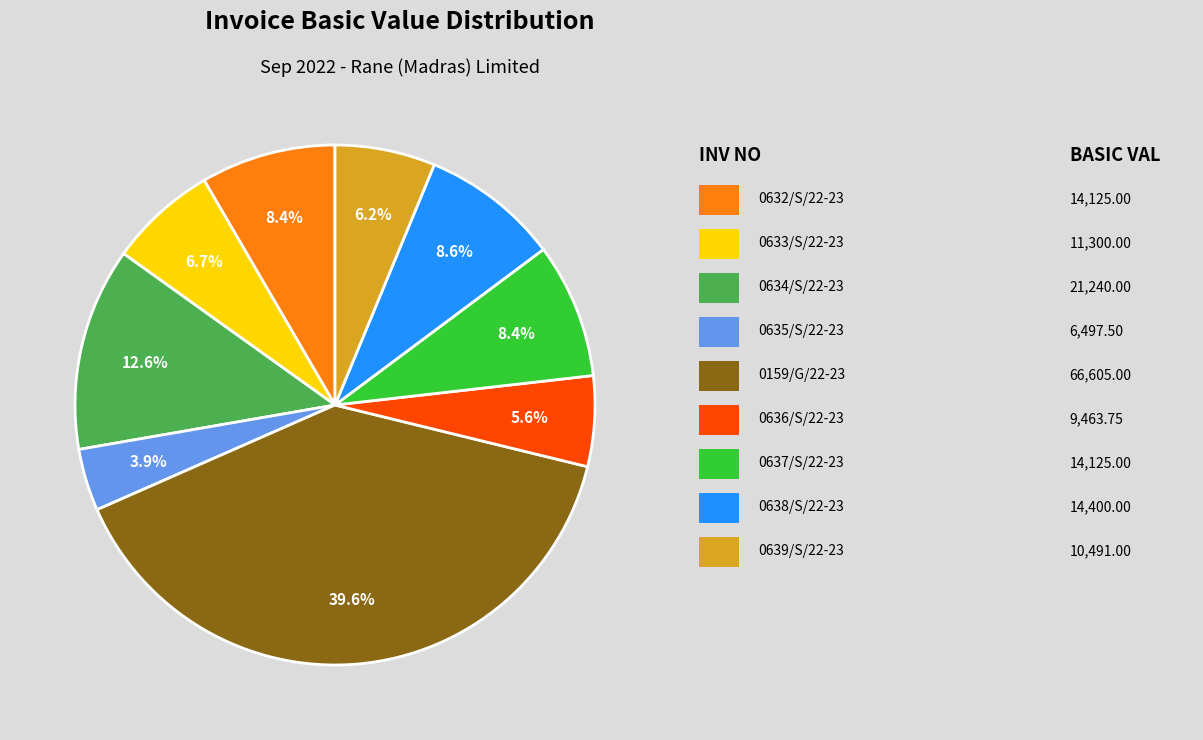

Is there a majority slice in this chart?

No